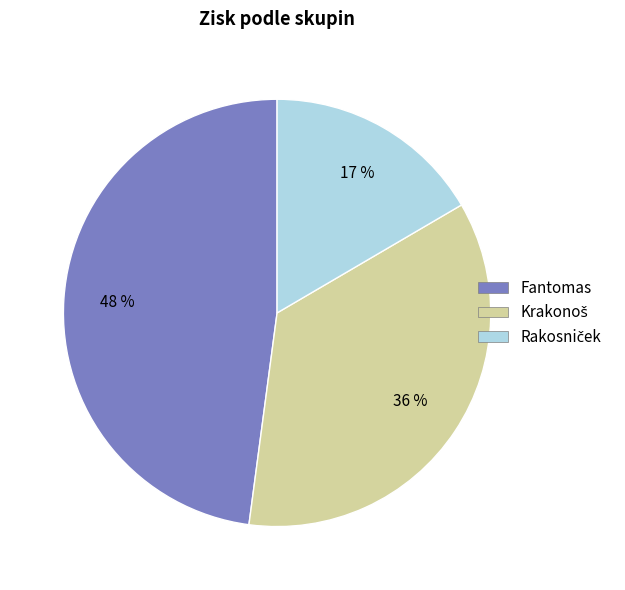

To the nearest percent, what portion does Fantomas represent?

48%